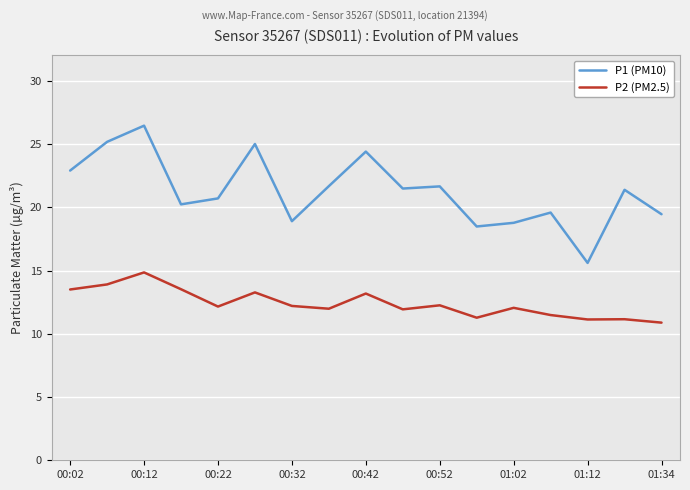

True or false: P2 (PM2.5) and P1 (PM10) intersect in this chart.

False